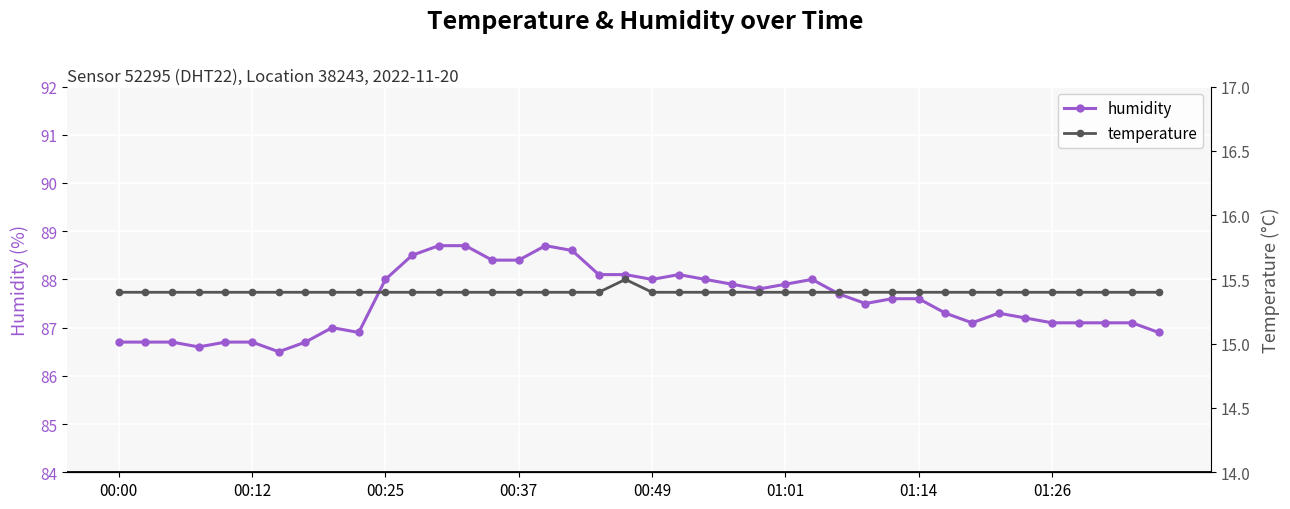

What position from the left is 28?

29